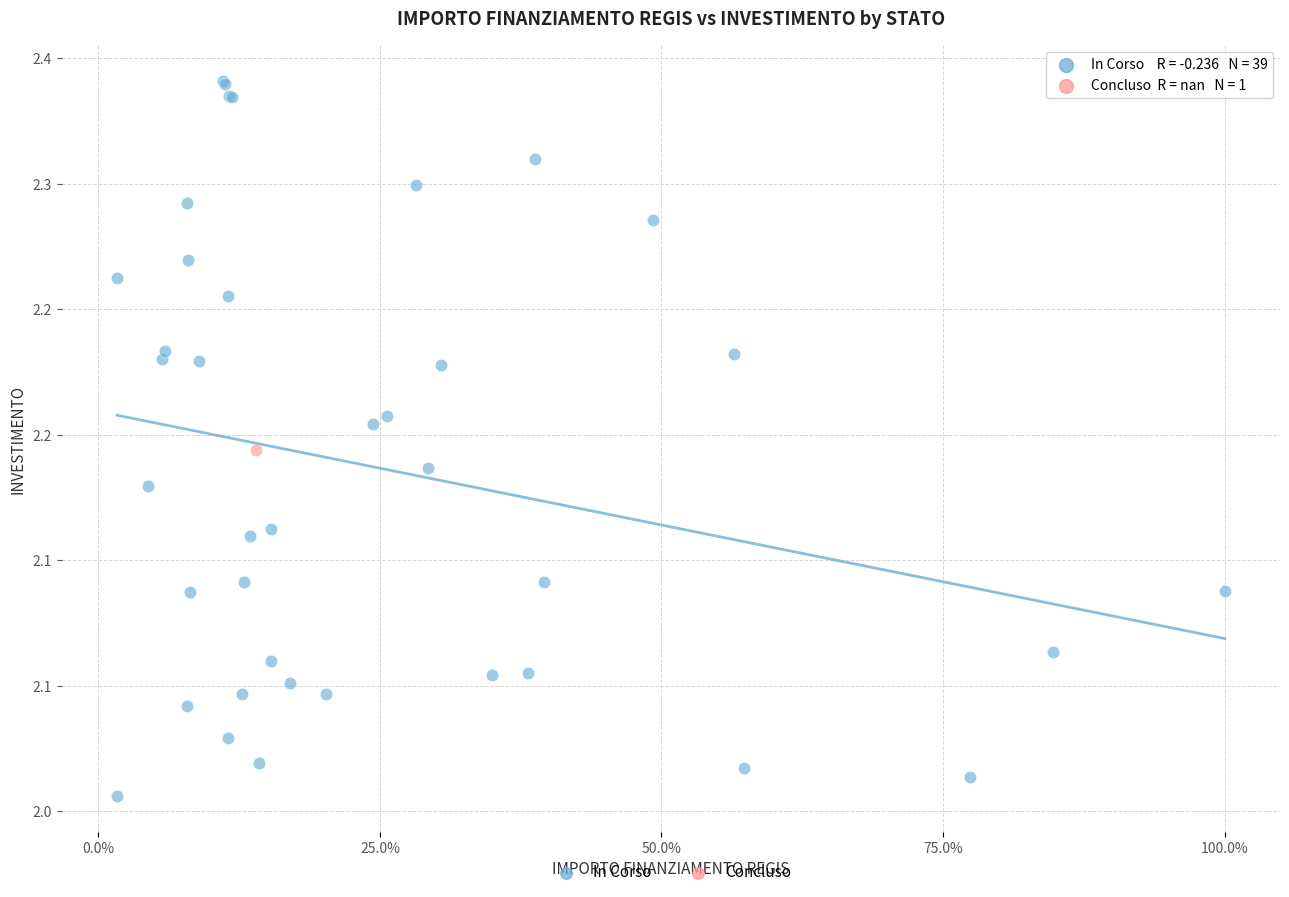

What are all the series names shown in the legend?

In Corso, Concluso